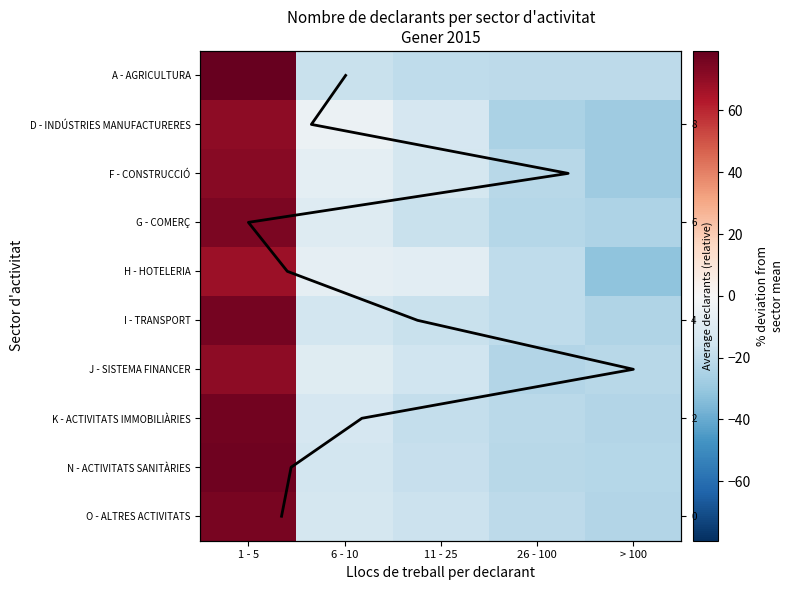

At which category is the sum across all series the highest?

1 - 5